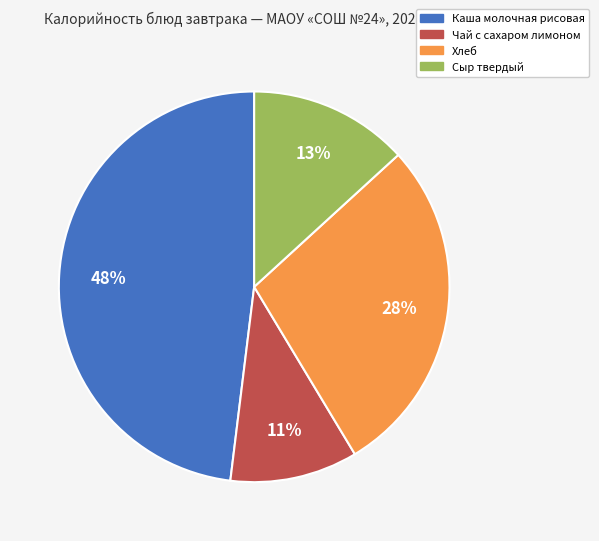

Is there any slice that represents more than half of the pie?

No